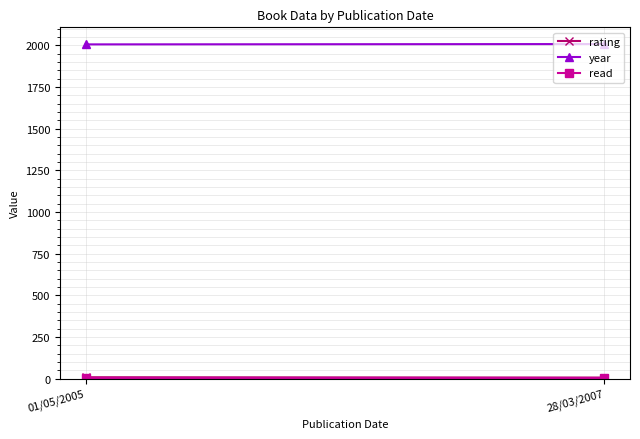

At 28/03/2007, list the series in order from largest to smallest.

year, rating, read